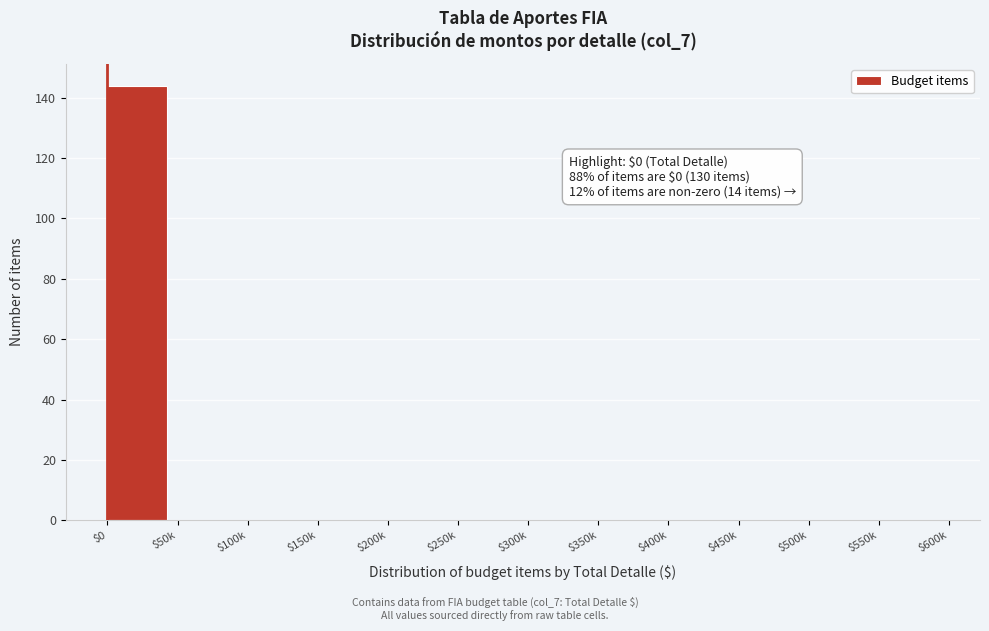

What is the sum of all values?

144